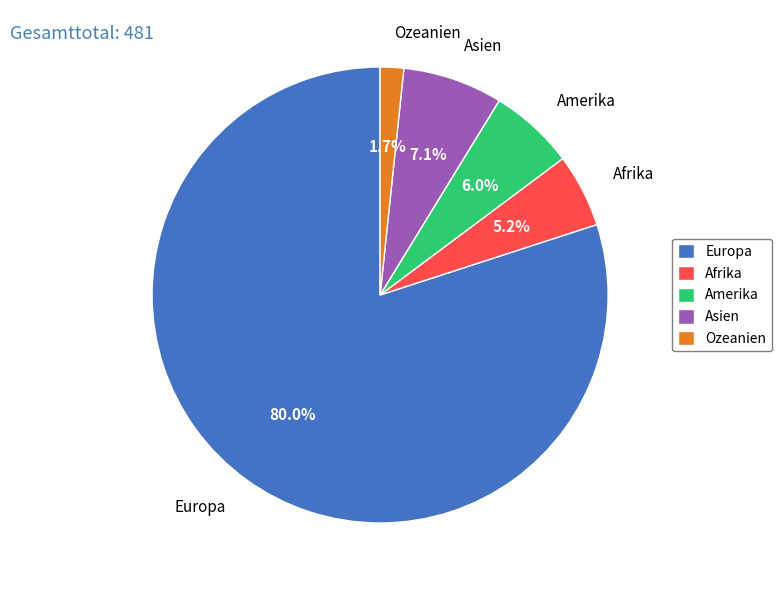

What is the total percentage of Afrika and Europa?

85.2%